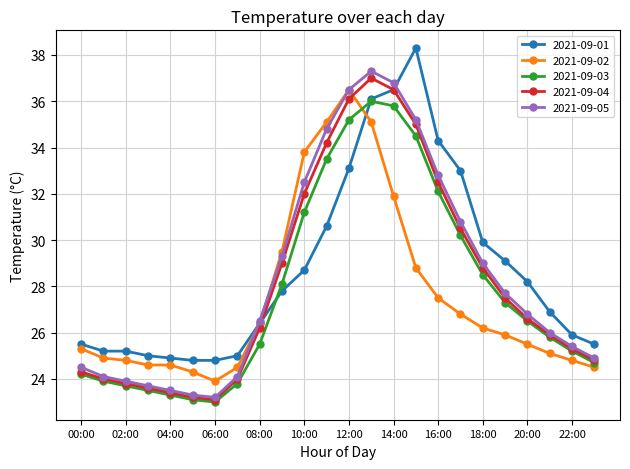

What is the sum of all 2021-09-05 values?

682.6